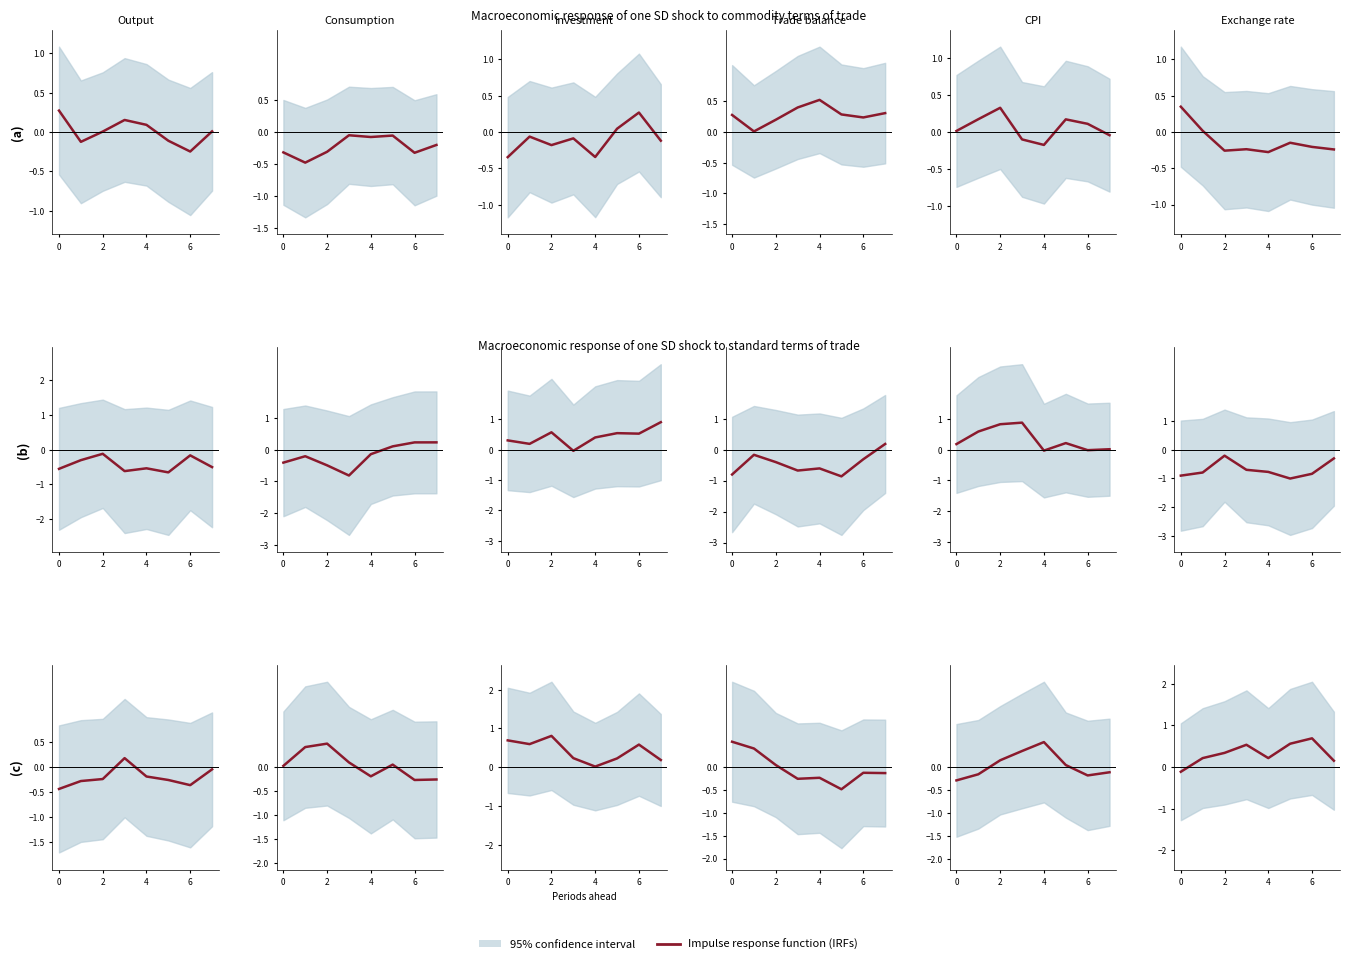

How many values are between 0 and 1?

7